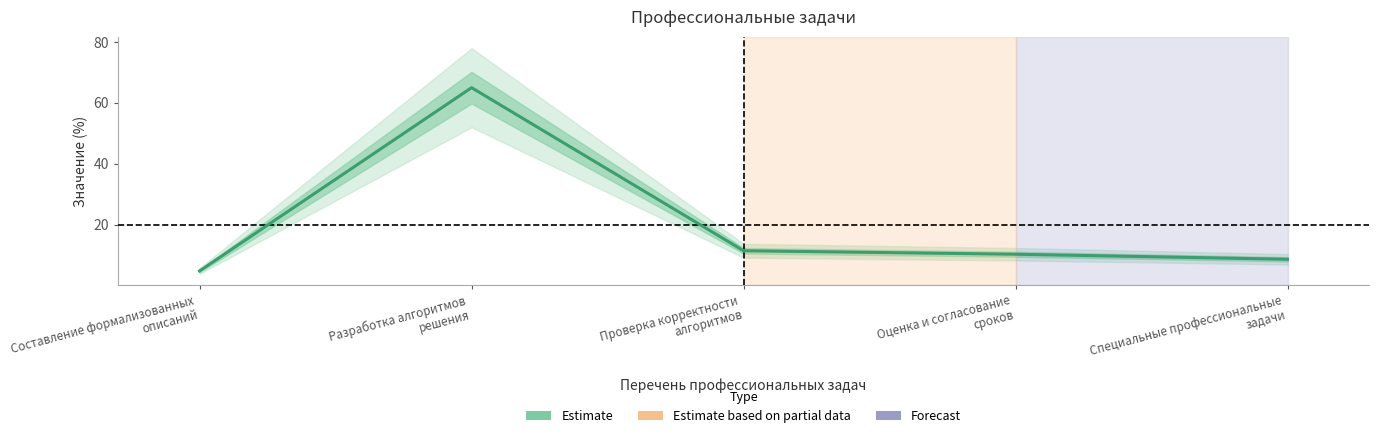

Reading left to right, what are all the values shown in this chart?

Составление формализованных
описаний=4.8	Разработка алгоритмов
решения=65.0	Проверка корректности
алгоритмов=11.4	Оценка и согласование
сроков=10.2	Специальные профессиональные
задачи=8.6